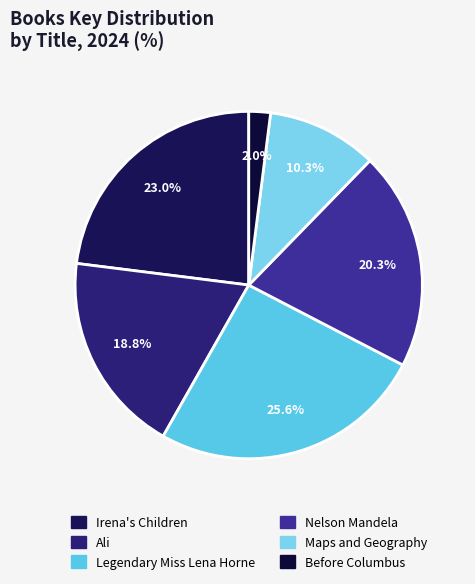

Does any single category account for the majority?

No